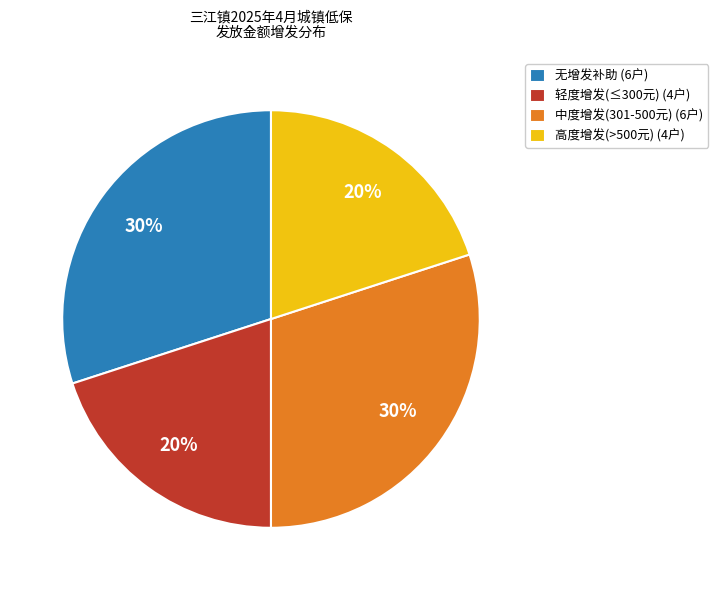

Is there a majority slice in this chart?

No